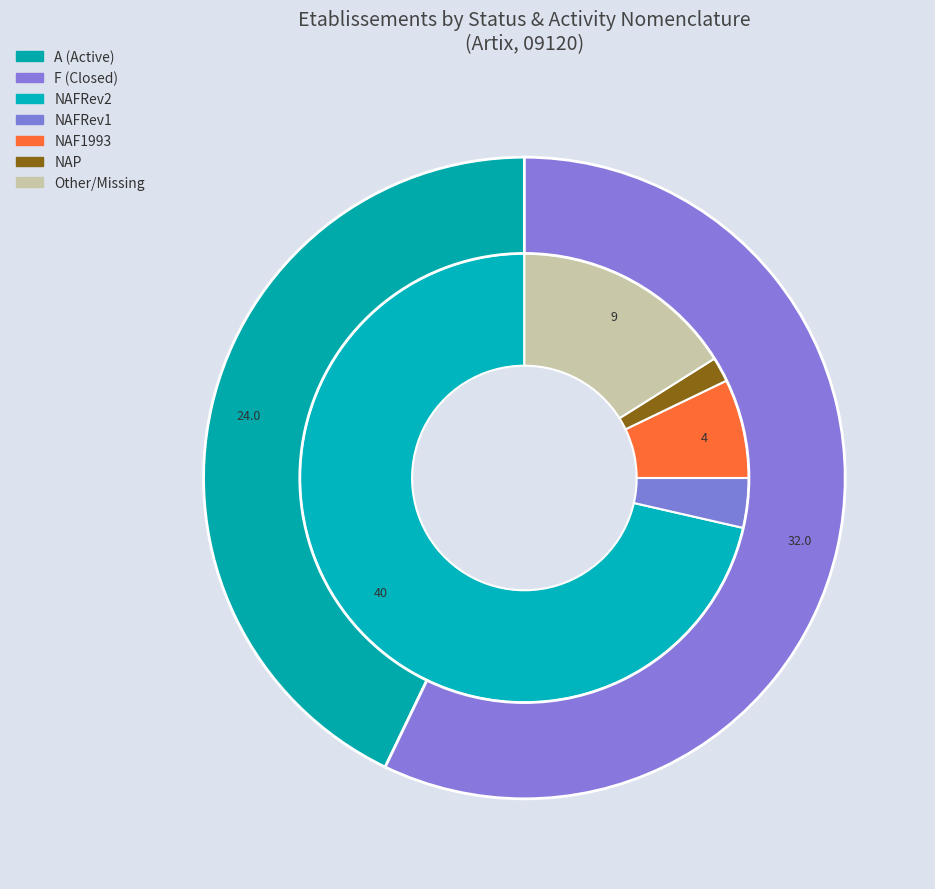

True or false: false accounts for 22% of the total.

False